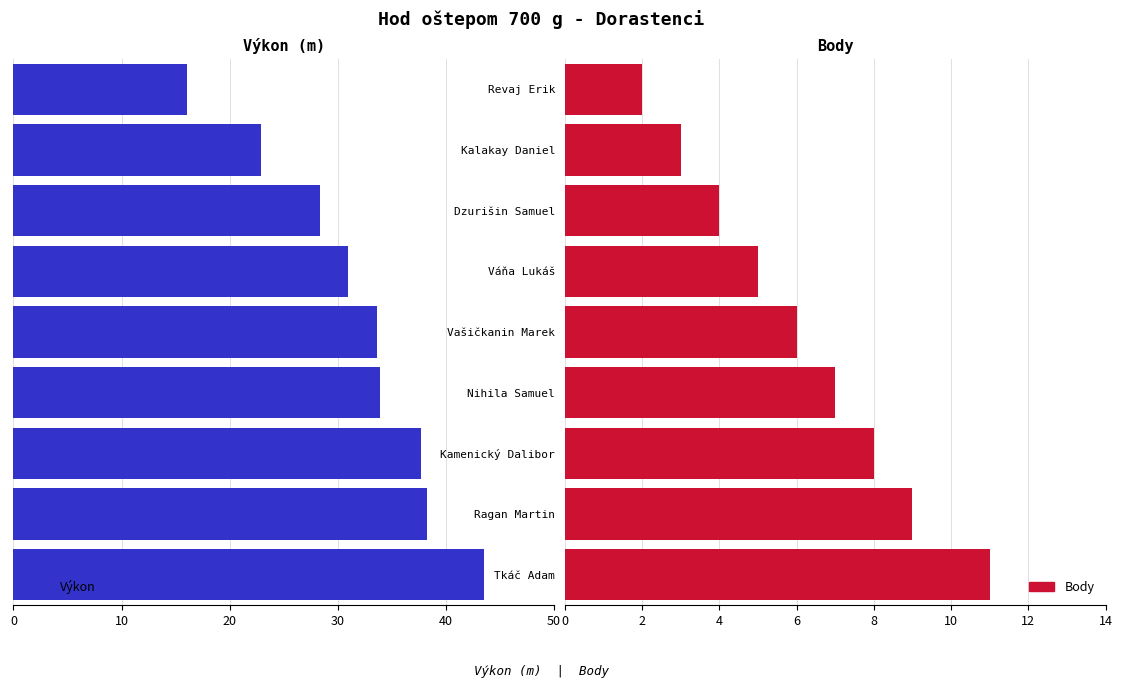

What is the approximate value of Body at Nihila Samuel?

7